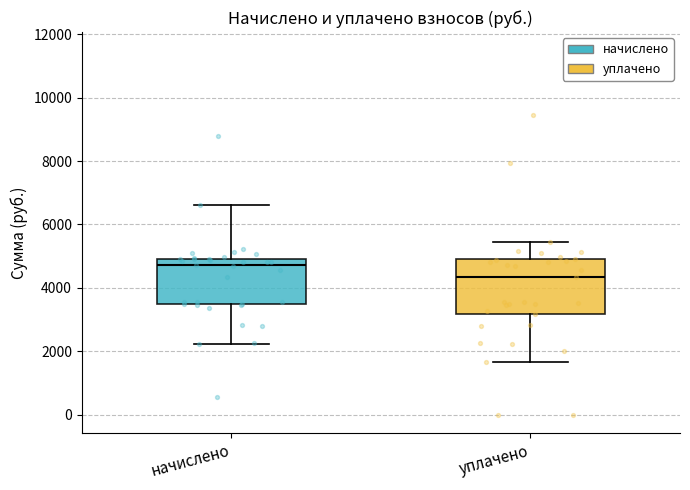

Reading left to right, read every box against the y-axis: the position of its median line, the range the box covers, and the ends of its whiskers. The values are not printed on the chart, so give them approximately, as read against the axis.

начислено: median 4800, box 3600 to 5000, whiskers 2200 to 6600
уплачено: median 4400, box 3200 to 5000, whiskers 1600 to 5400